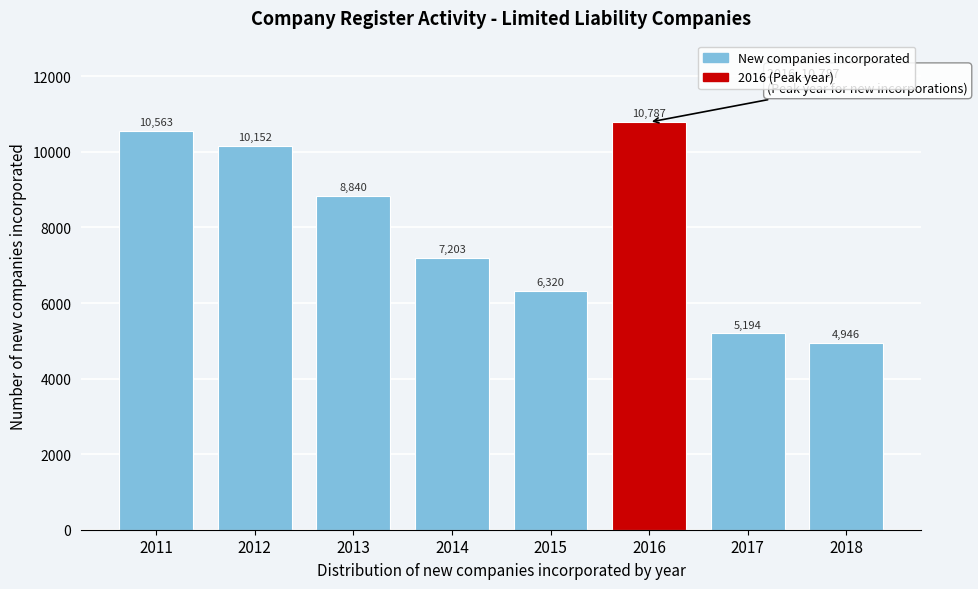

Reading left to right, list all the values displayed in this chart.

10563	10152	8840	7203	6320	10787	5194	4946